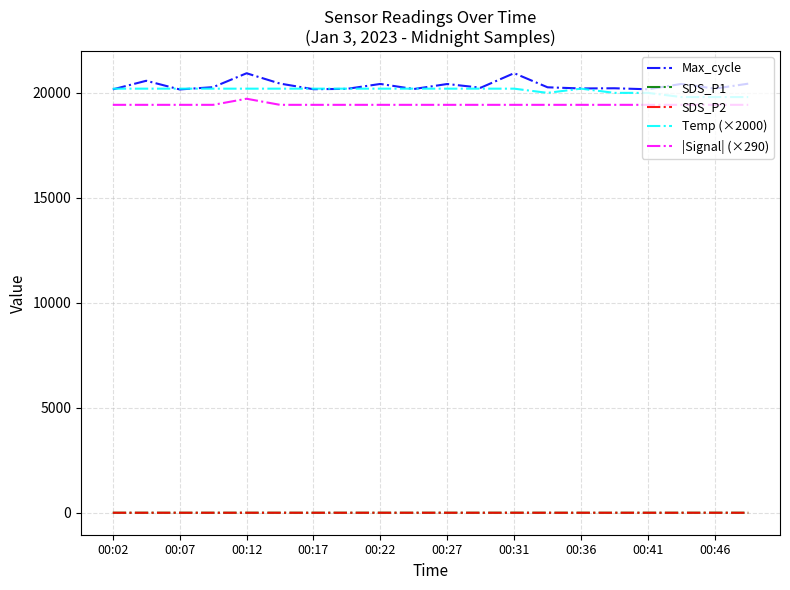

True or false: Temp (×2000) and SDS_P1 intersect in this chart.

False